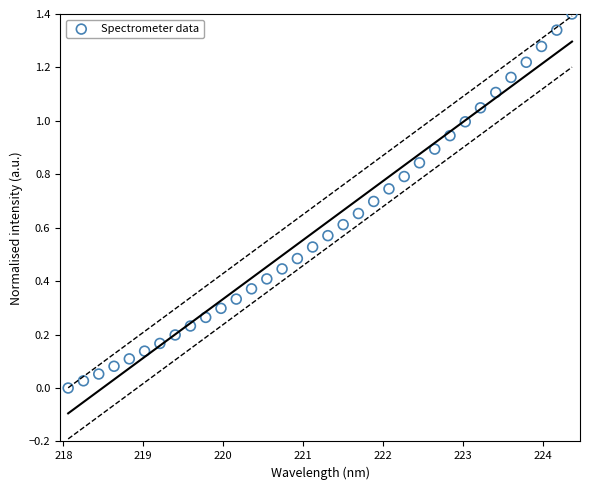

What is the range of X values (max minus min)?

6.3